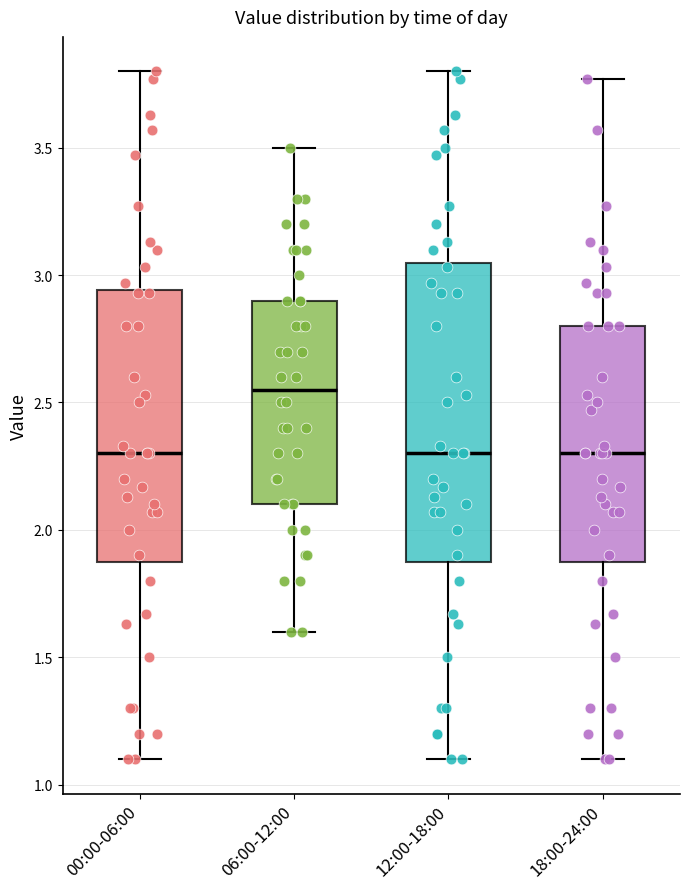

Which box's median line is the highest?

06:00-12:00